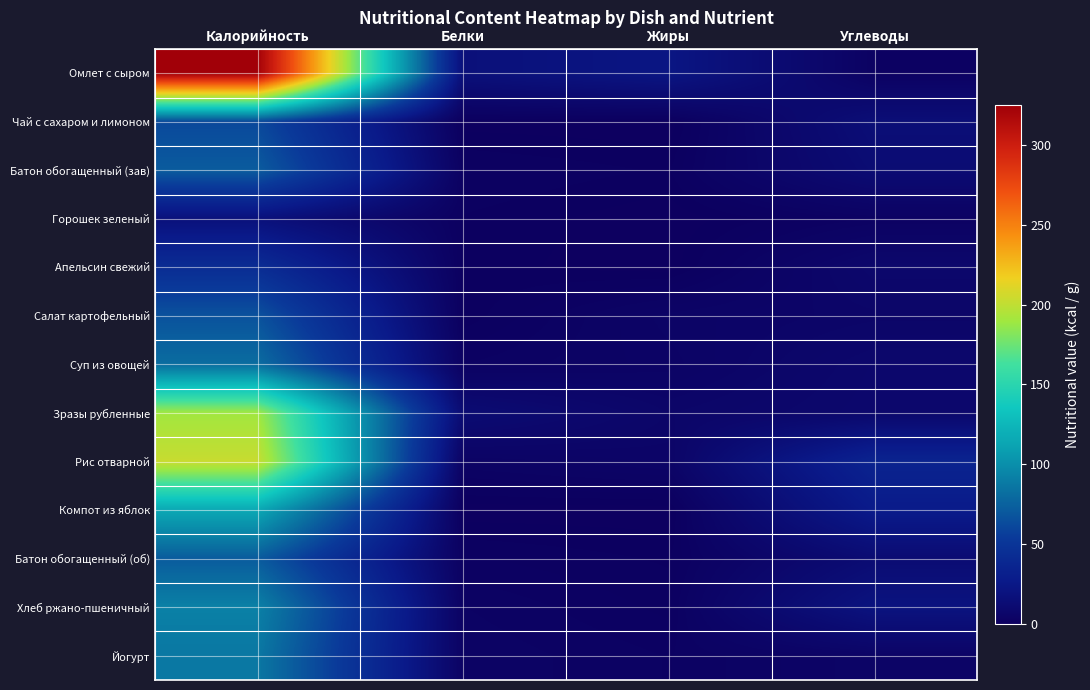

Which label corresponds to the largest value in the chart?

Калорийность